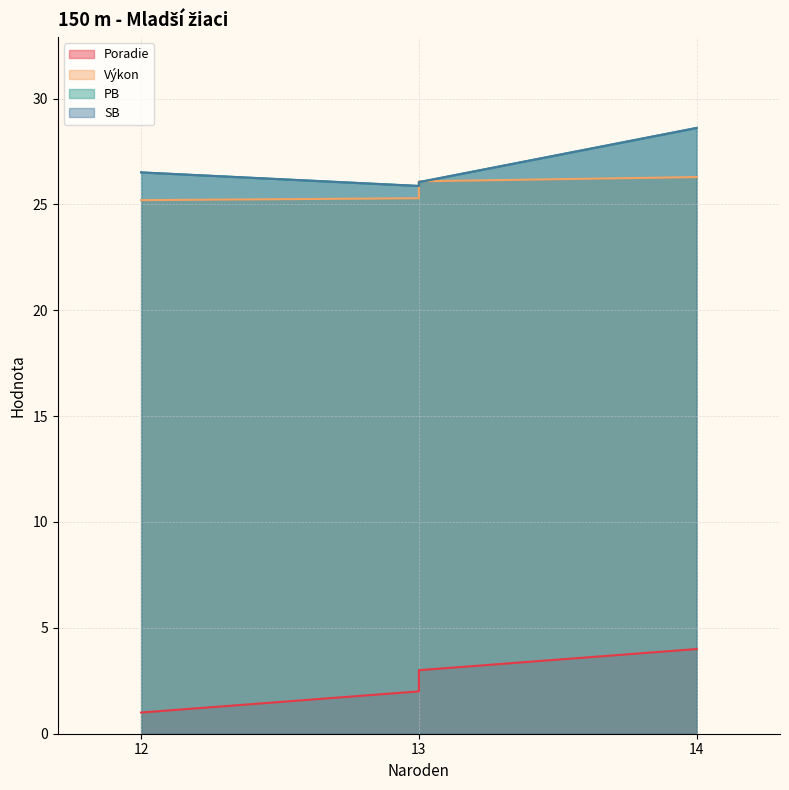

The PB series shows 25.9 at 13. True or false?

True